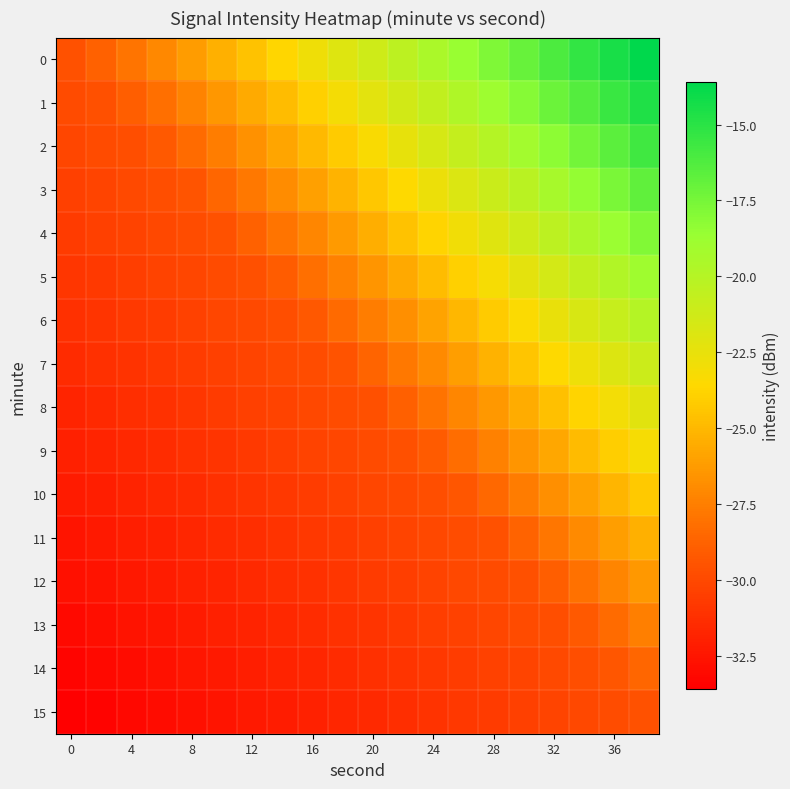

Rank the series by their maximum value, from highest to lowest.

0, 1, 2, 3, 4, 5, 6, 7, 8, 9, 10, 11, 12, 13, 14, 15